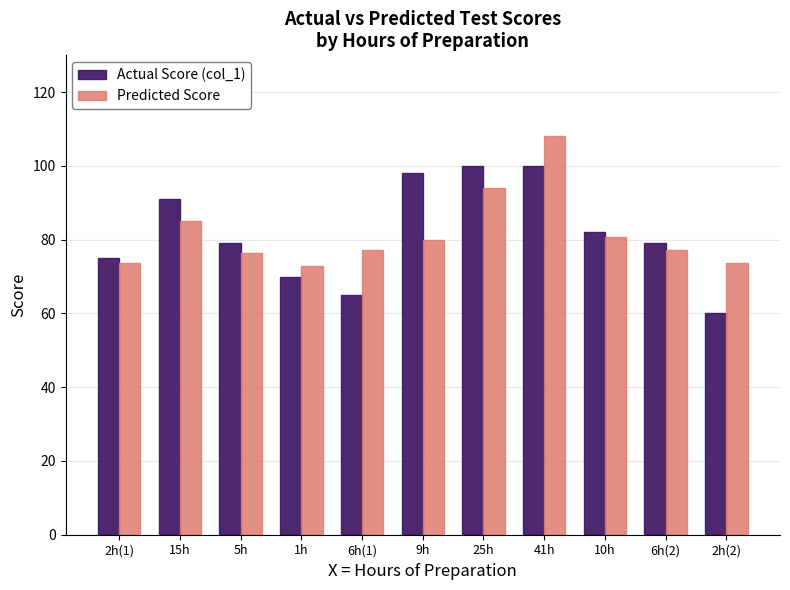

What are all the series names shown in the legend?

Actual Score (col_1), Predicted Score